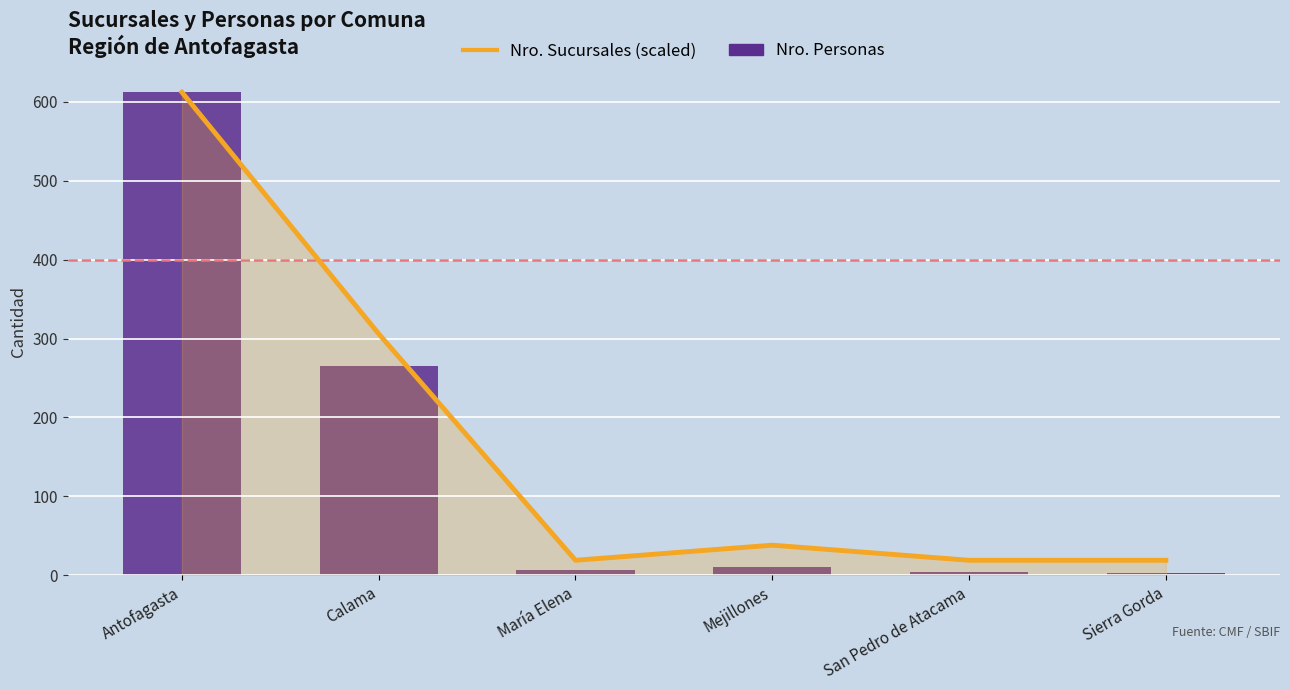

Rank the series by their maximum value, from highest to lowest.

Nro. Sucursales (scaled), Nro. Personas